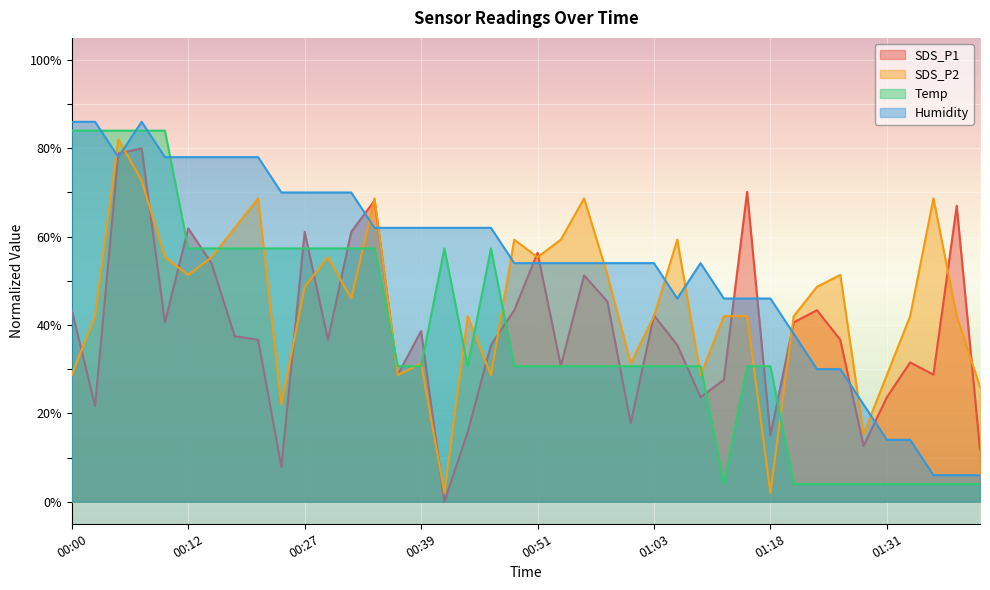

At which category does SDS_P1 reach its first local valley?

00:02